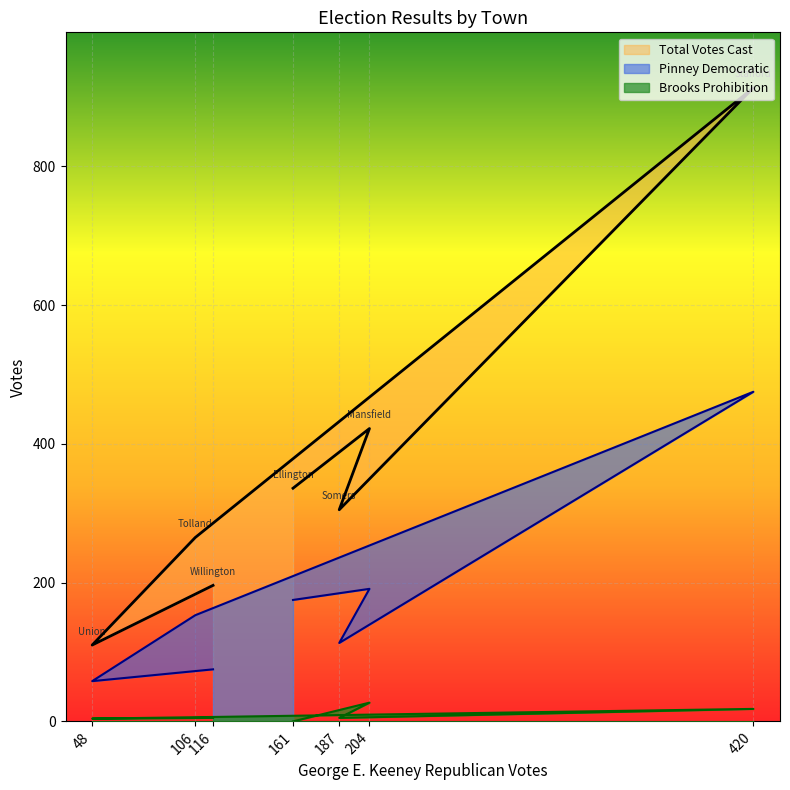

What is the highest value of the Total Votes Cast series?

913